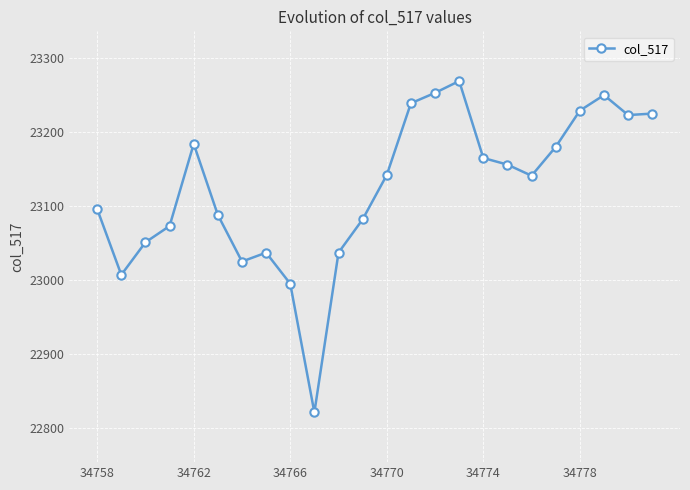

What is the minimum value shown in the chart?

22821